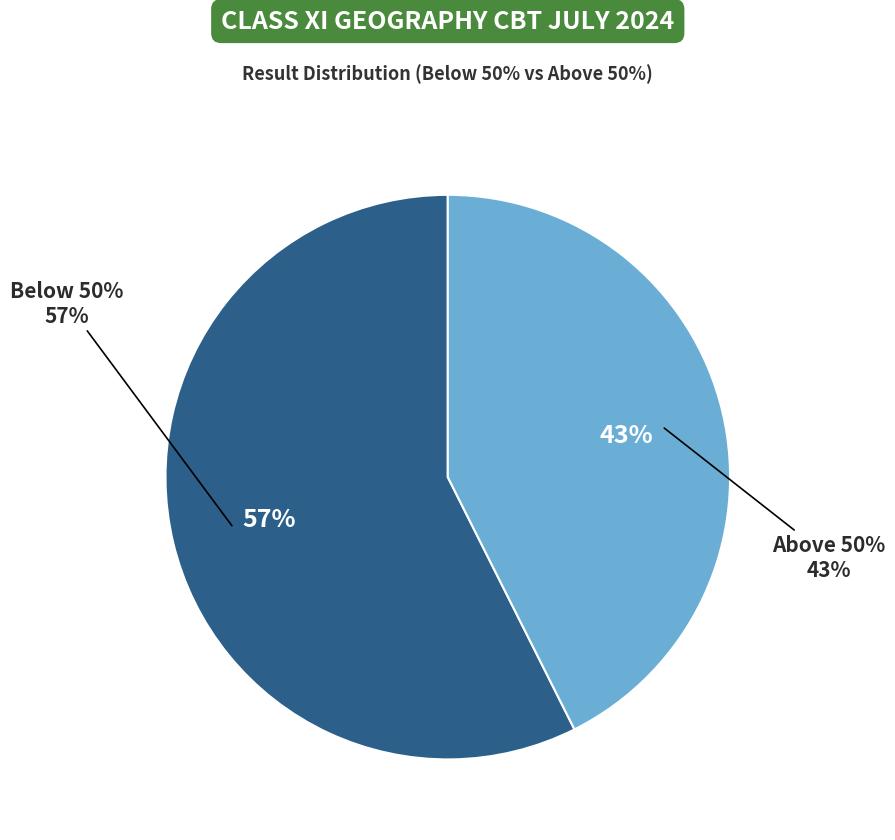

Is it true that 9 is 11% of the pie?

False